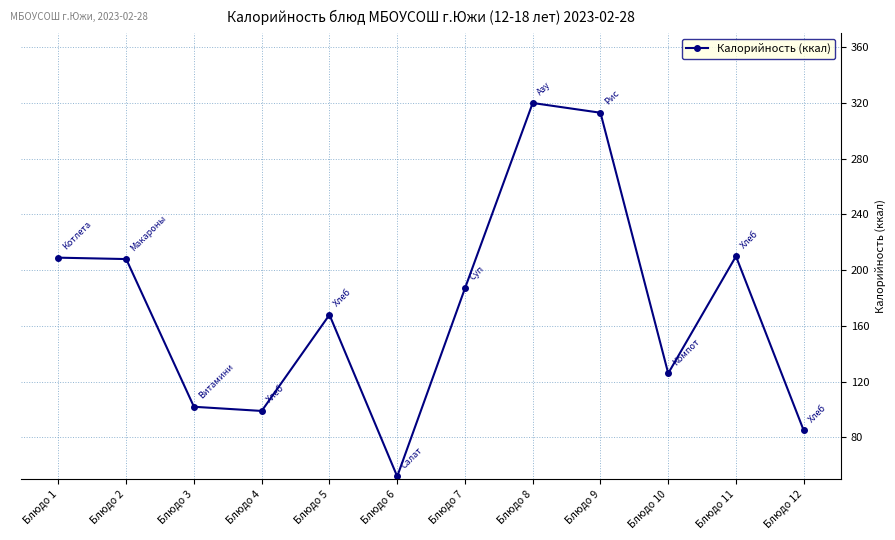

What is the value of the 6th point from the left?

52